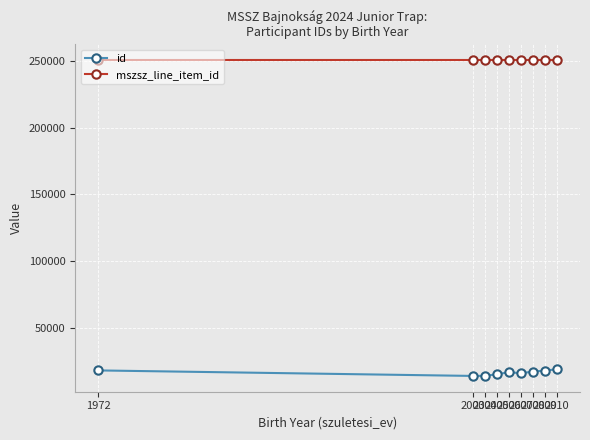

What is the lowest value of the mszsz_line_item_id series?

250635.0